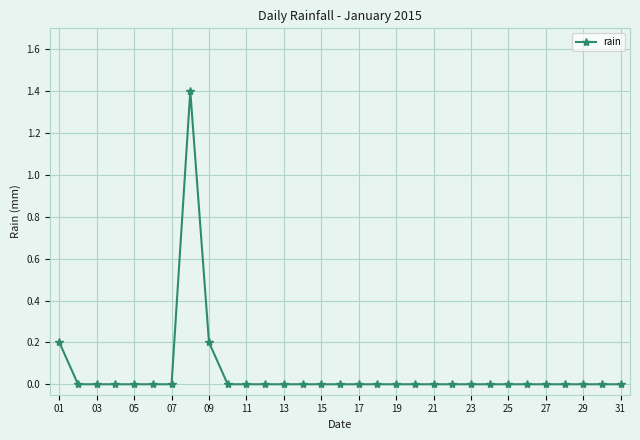

What is the difference between the maximum and minimum values?

1.4